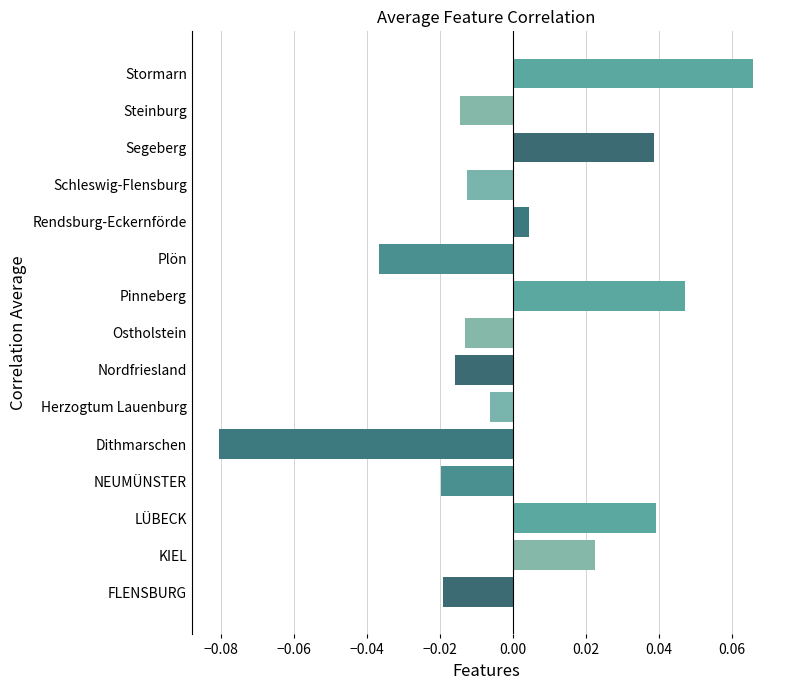

Which label corresponds to the largest value in the chart?

Stormarn